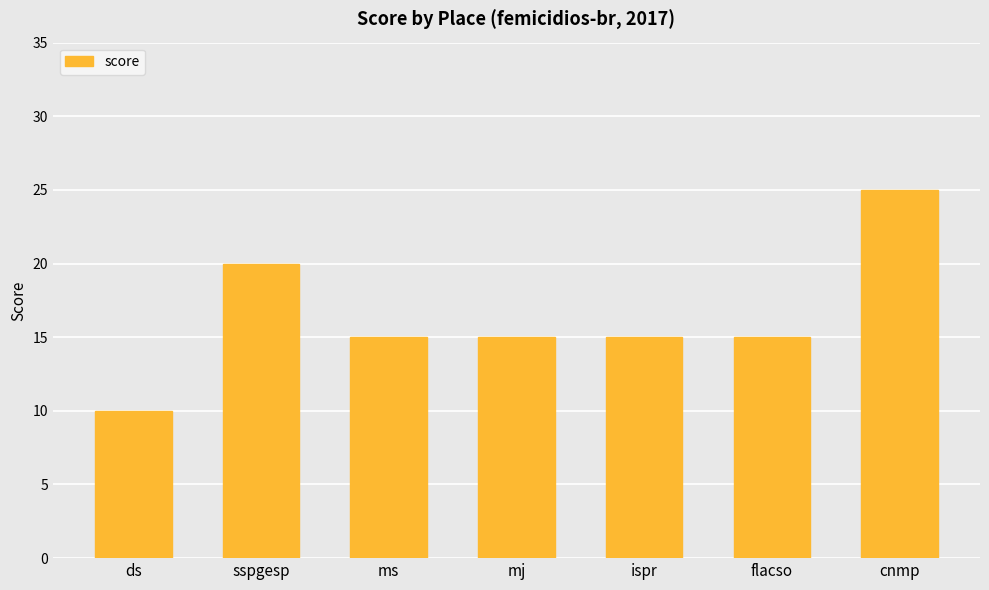

Reading left to right, list all the values displayed in this chart.

10	20	15	15	15	15	25